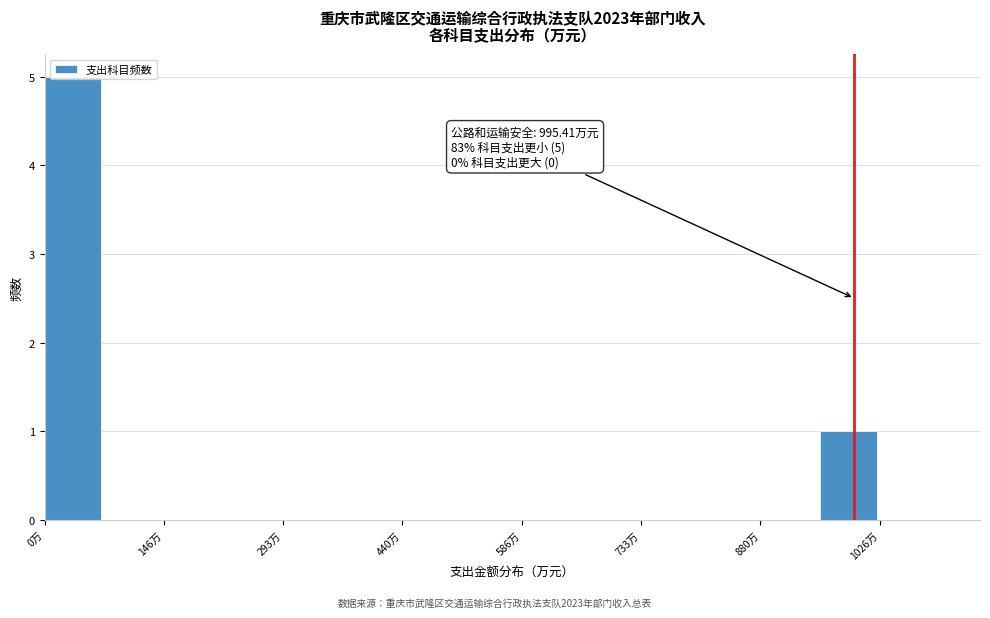

Around what value on the x-axis is the tallest bar? Give the approximate position of its centre, as read against the axis.

40